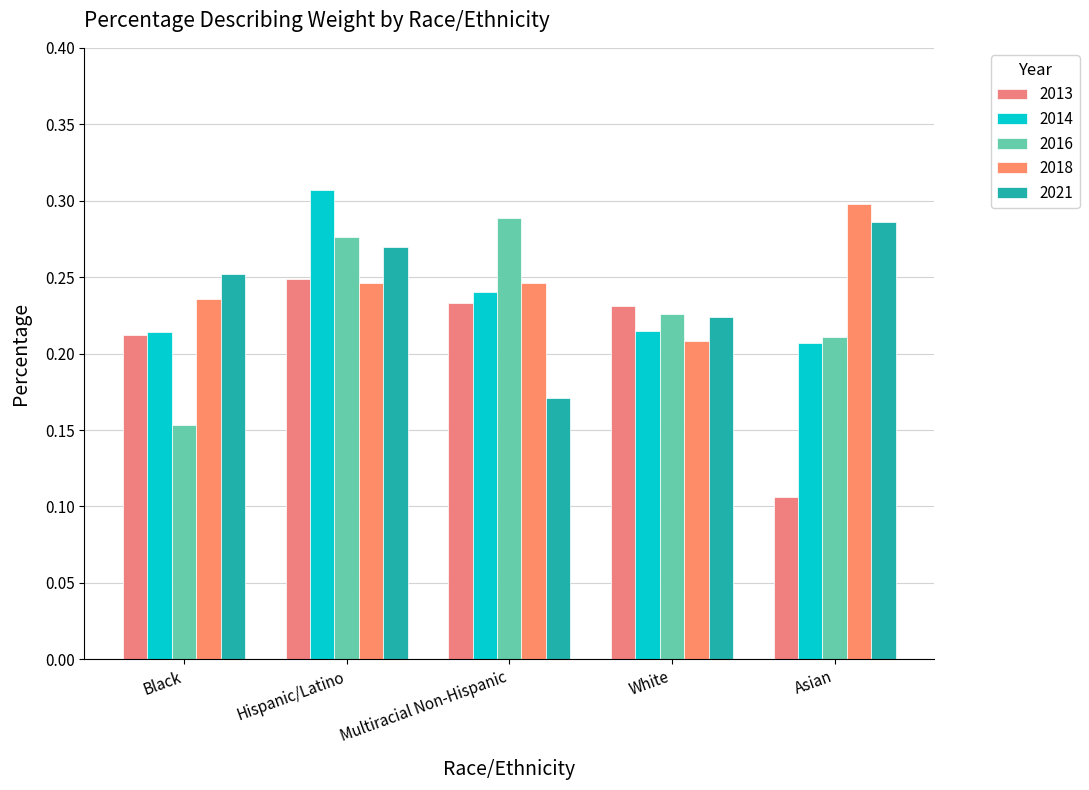

What is the difference between the maximum and second lowest values in the 2016 series?

0.1